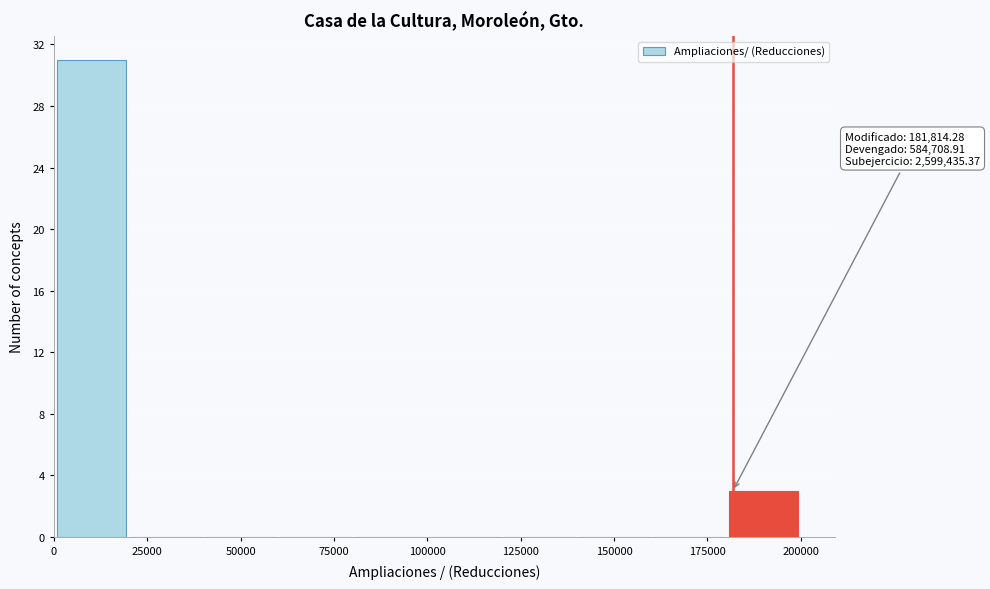

Read against the x-axis, roughly where is the centre of the tallest bar?

10000